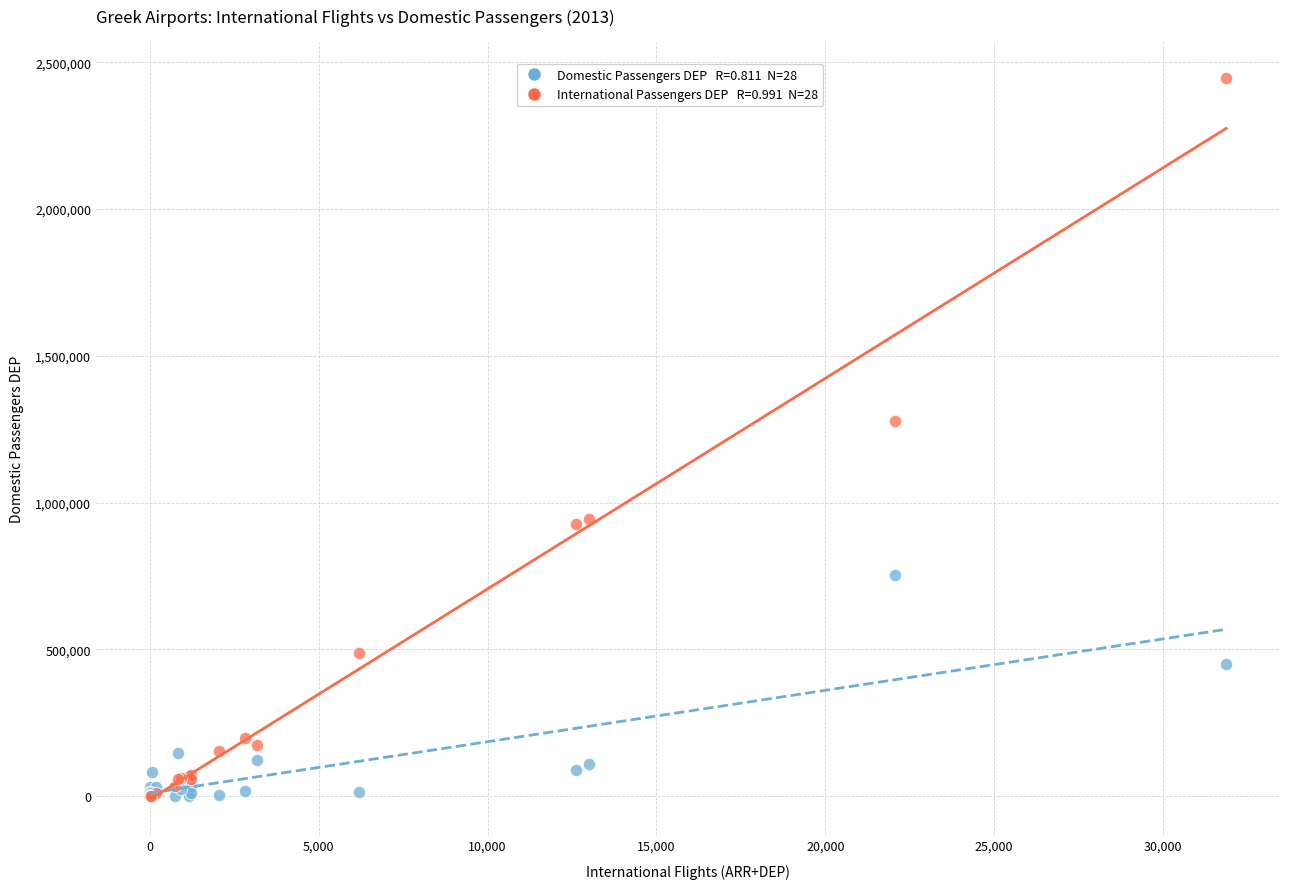

Across all series, what Y value is closest to 1223670?

1278590